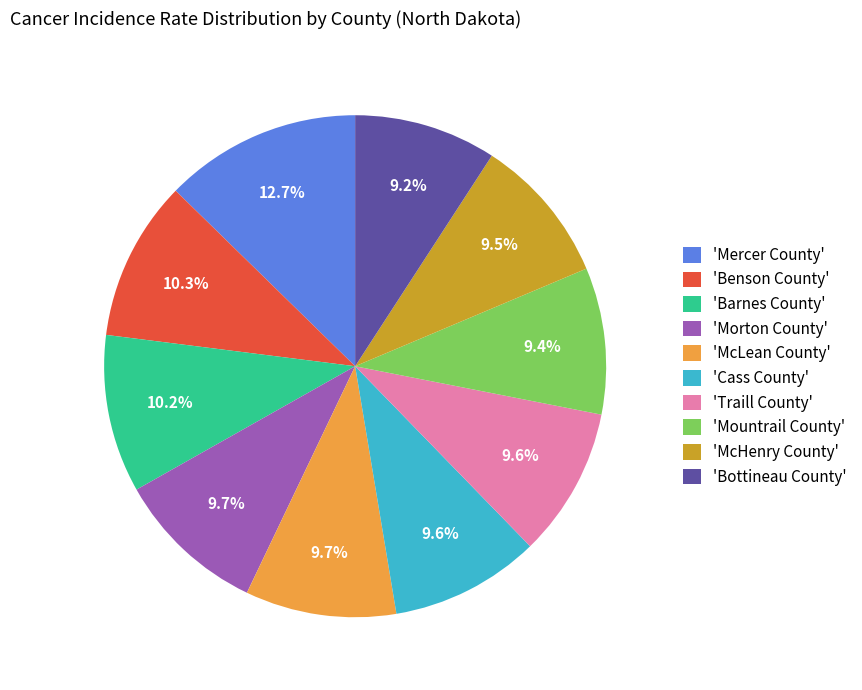

What is the largest slice in the pie chart?

'Mercer County'